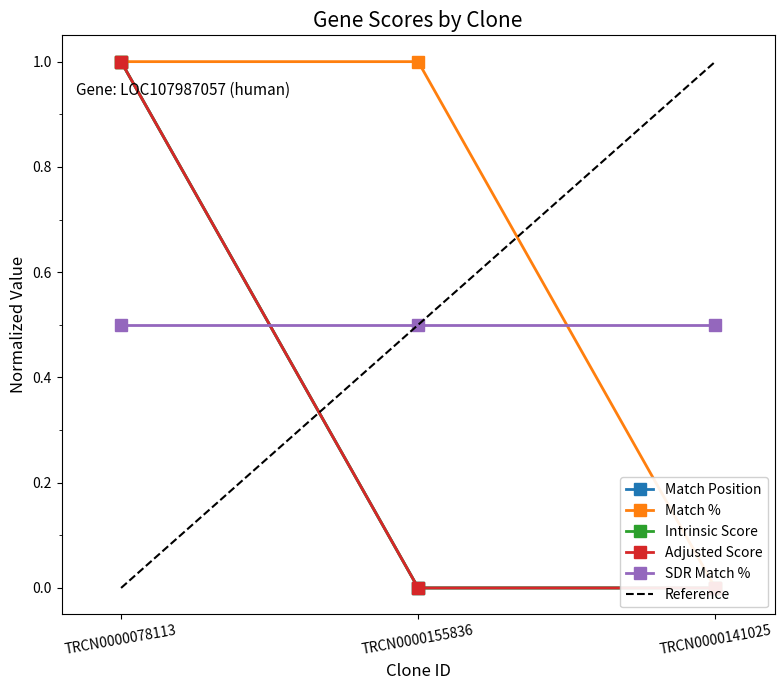

At which label is Adjusted Score closest to 0?

TRCN0000155836